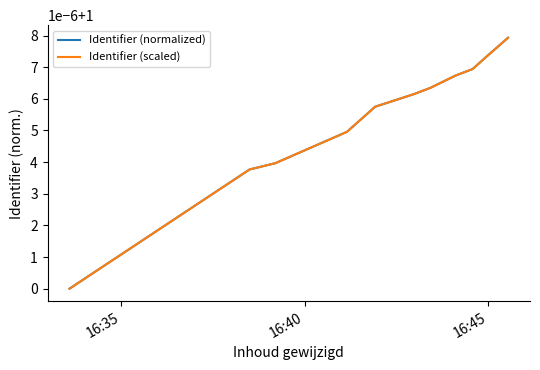

List the series in order of their overall mean, lowest first.

Identifier (scaled), Identifier (normalized)